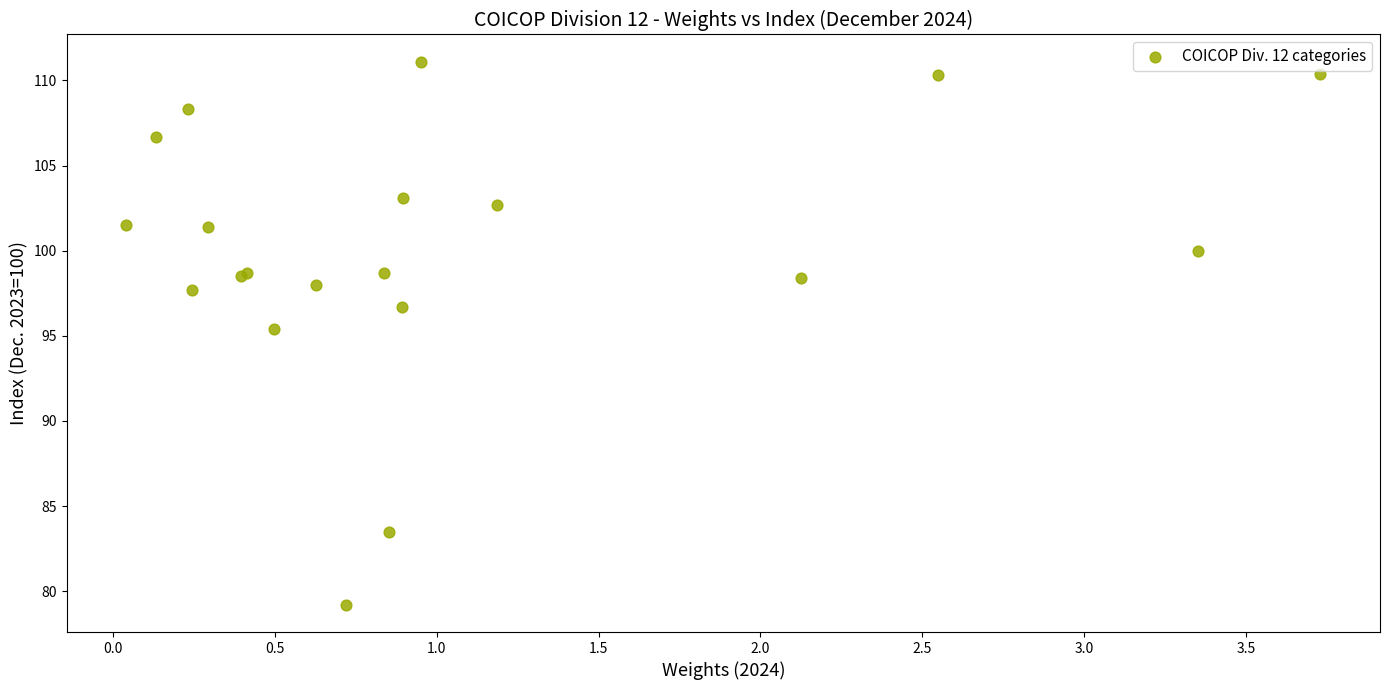

What Y value in the scatter plot is closest to 95?

95.4